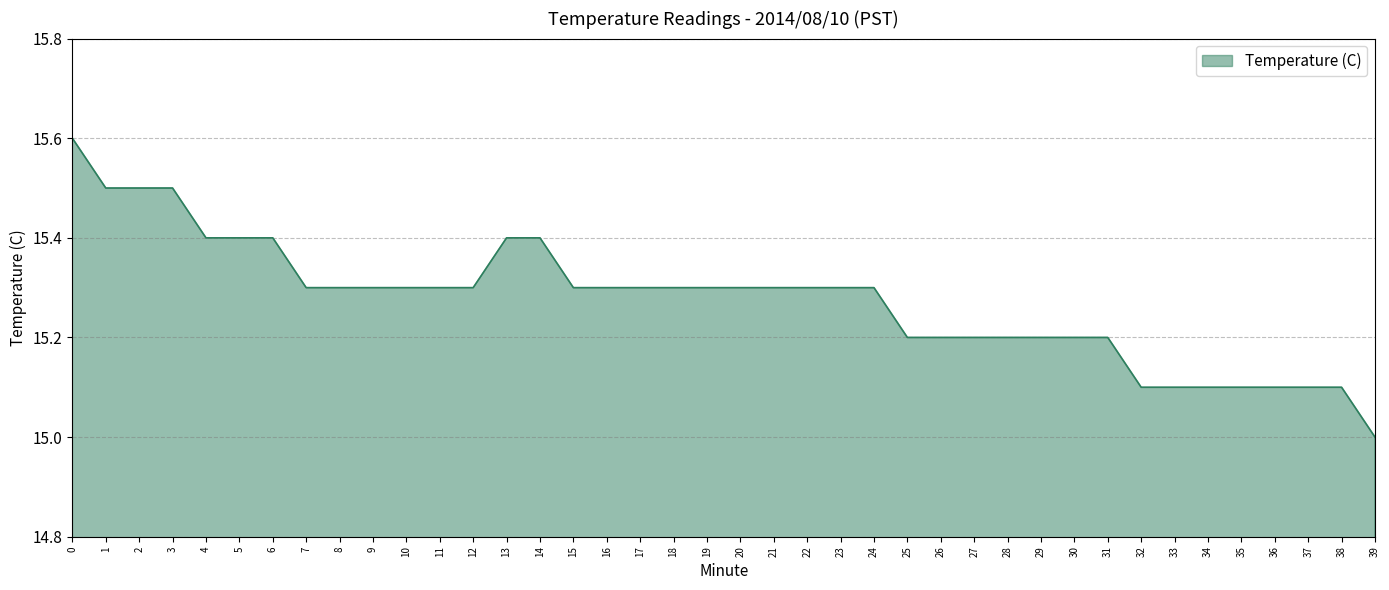

What is the difference between the maximum and minimum values?

0.6